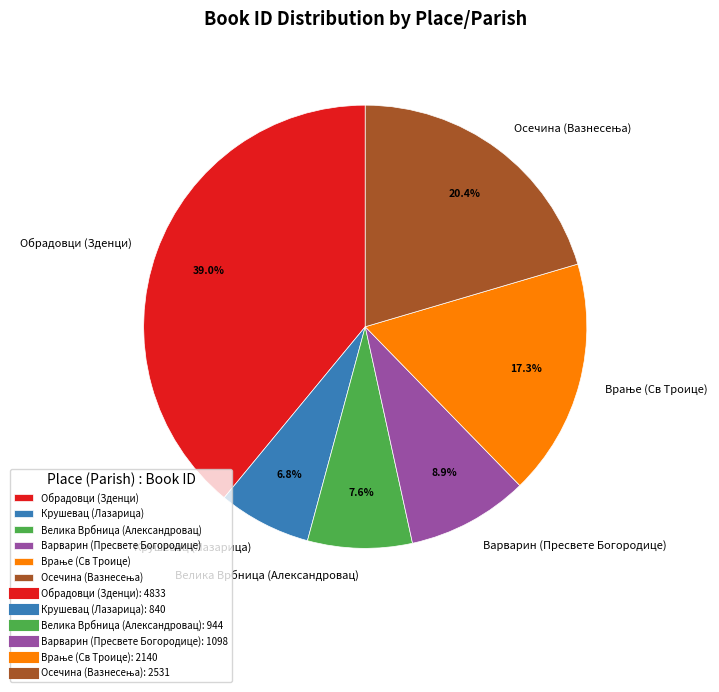

What is the smallest slice in the pie chart?

Крушевац (Лазарица)